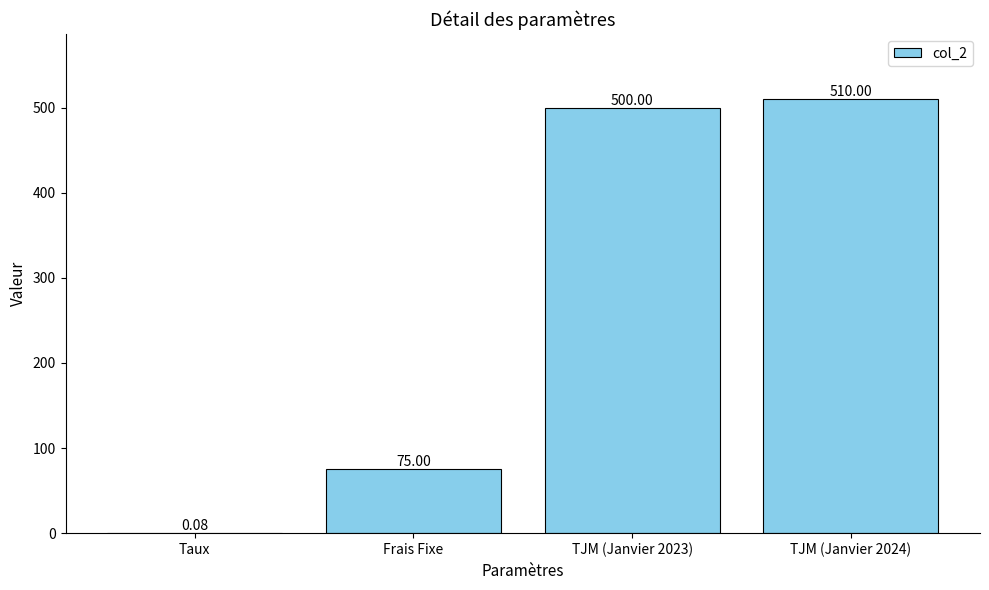

What is the ratio of the value at TJM (Janvier 2024) to the value at Frais Fixe?

6.8